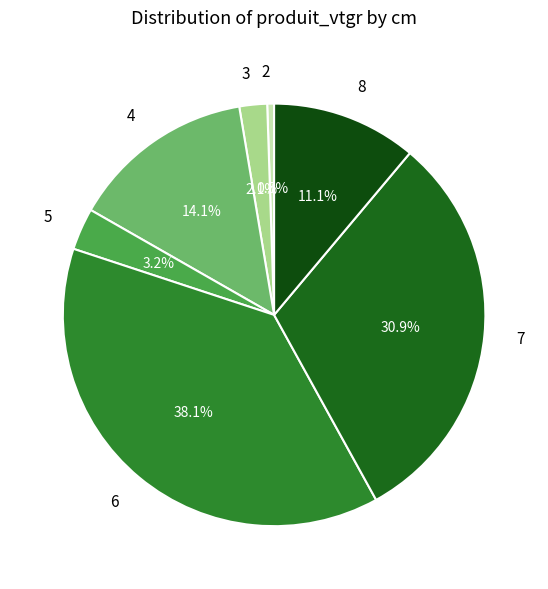

Is it true that 7 is 31% of the pie?

True